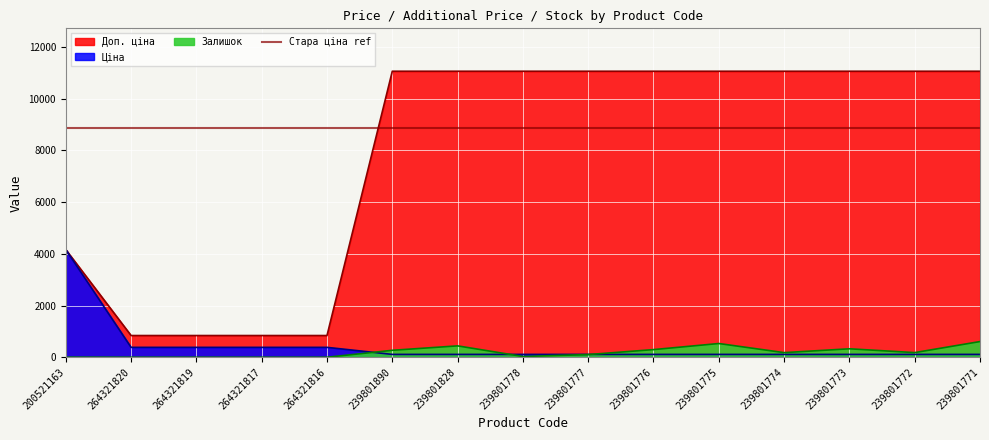

True or false: Доп. ціна and Залишок cross at least once.

False